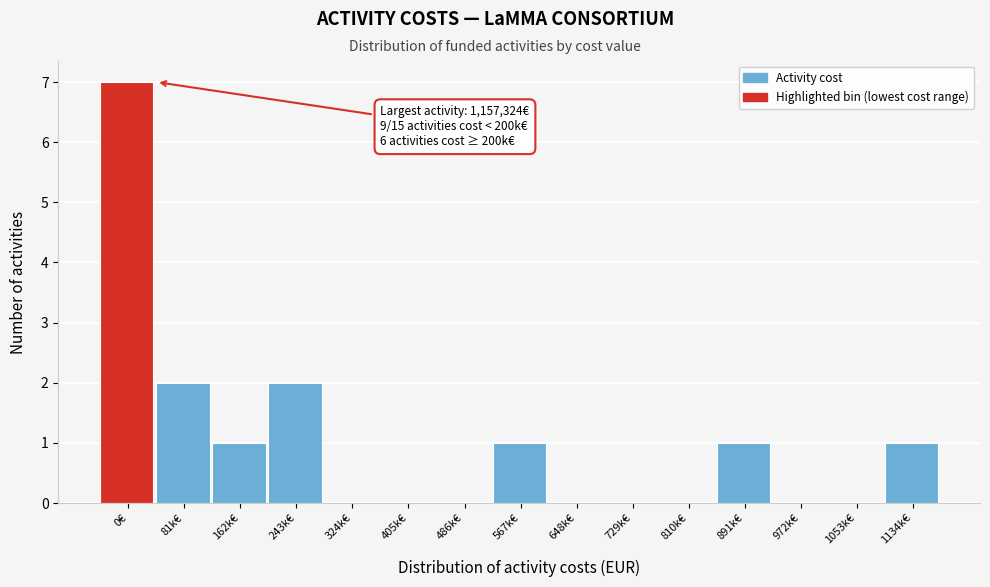

Reading right to left, list all the values displayed in this chart.

1134k€=1	1053k€=0	972k€=0	891k€=1	810k€=0	729k€=0	648k€=0	567k€=1	486k€=0	405k€=0	324k€=0	243k€=2	162k€=1	81k€=2	0€=7